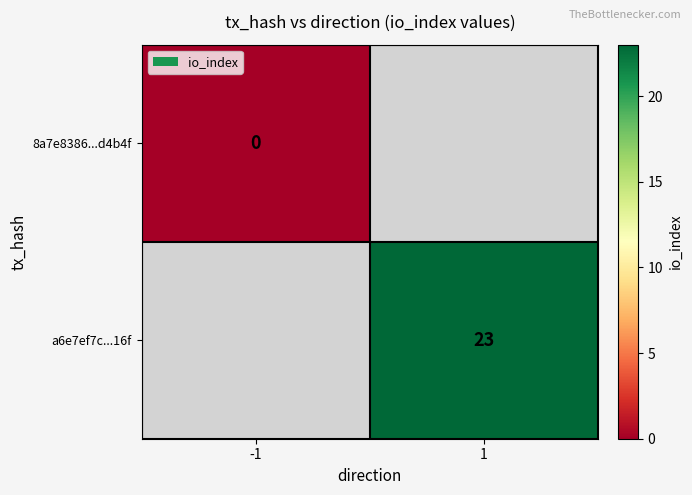

The value of a6e7ef7c...16f at 1 is 23. True or false?

True